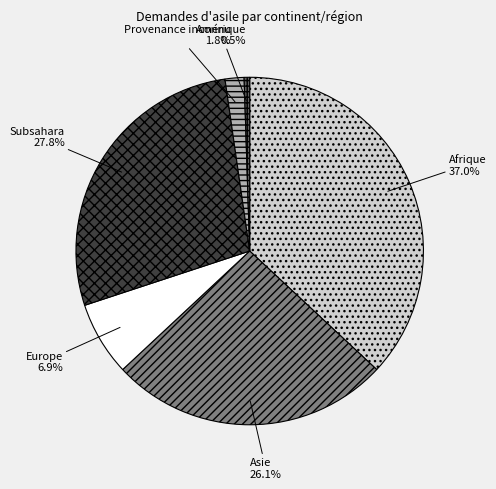

Which has a higher value, Provenance inconnu or Europe?

Europe